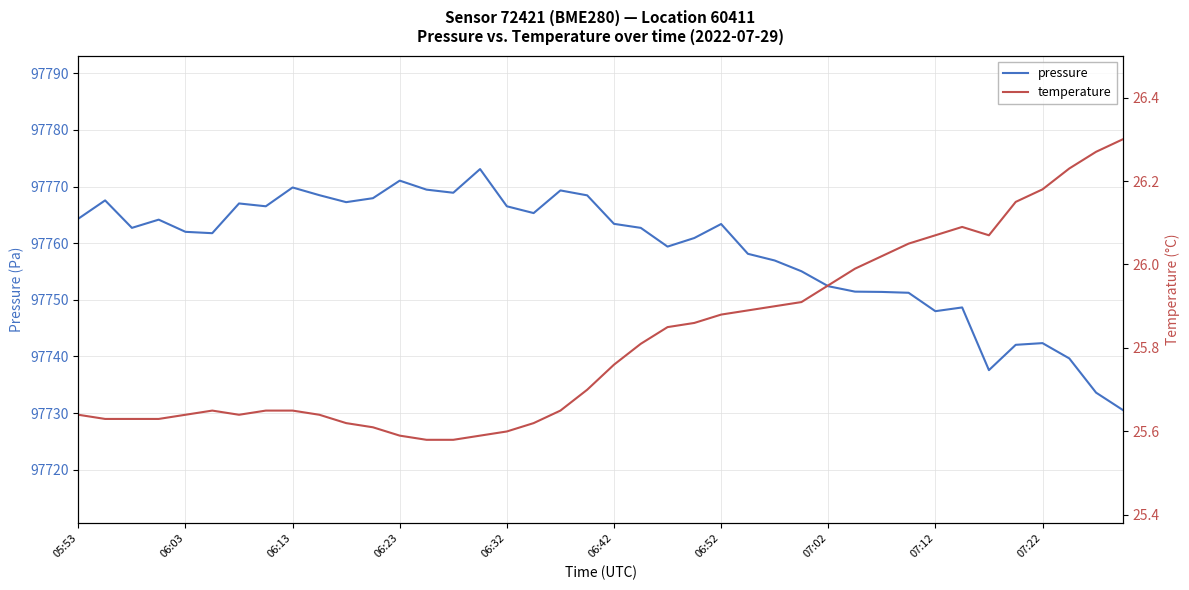

True or false: pressure has a value of 55159.5 at 22.

False